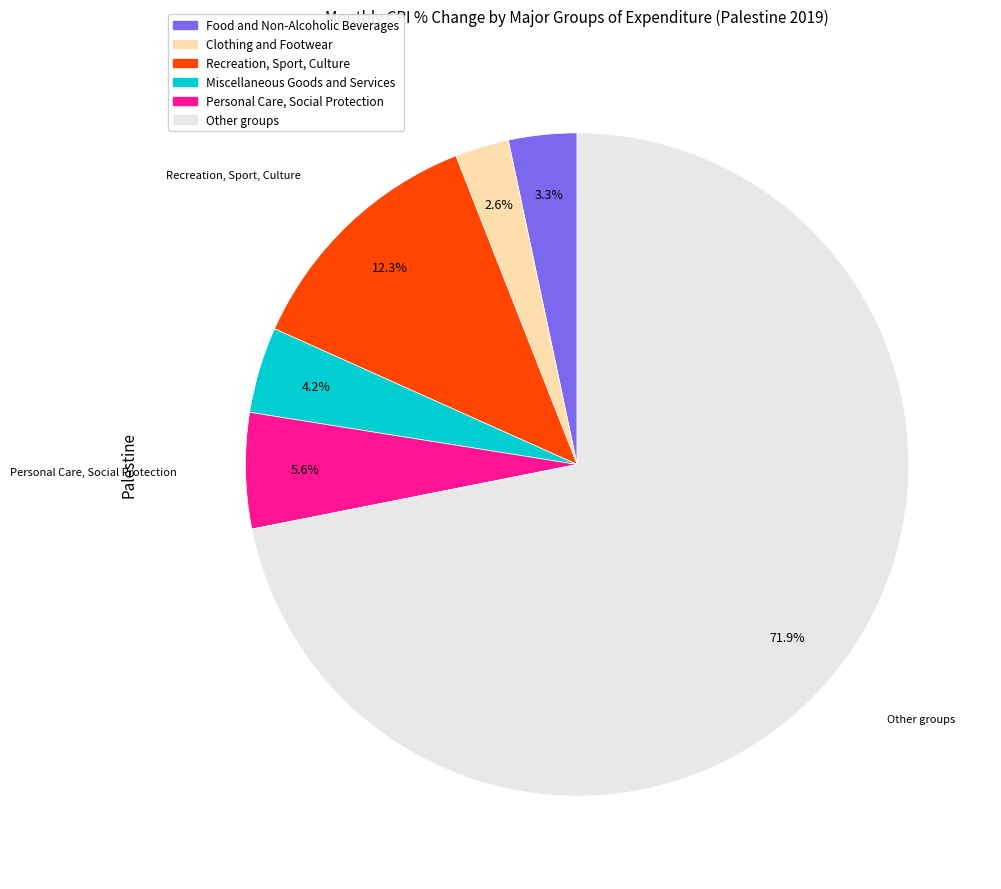

To the nearest percent, what is the average slice percentage?

17%